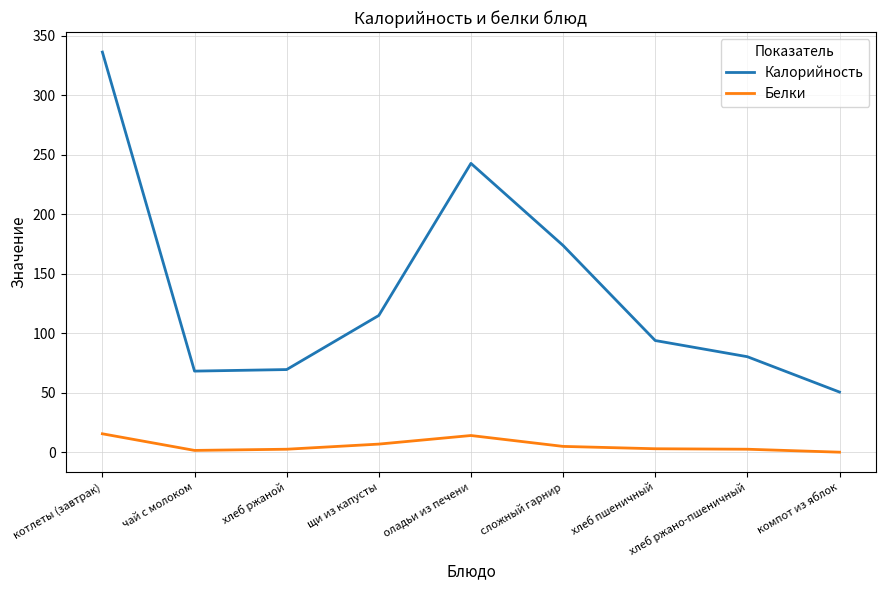

The value of Калорийность at хлеб пшеничный is 164.0. True or false?

False